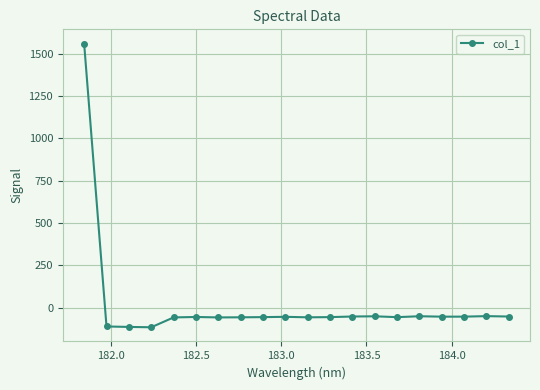

What is the greatest value displayed?

1559.8